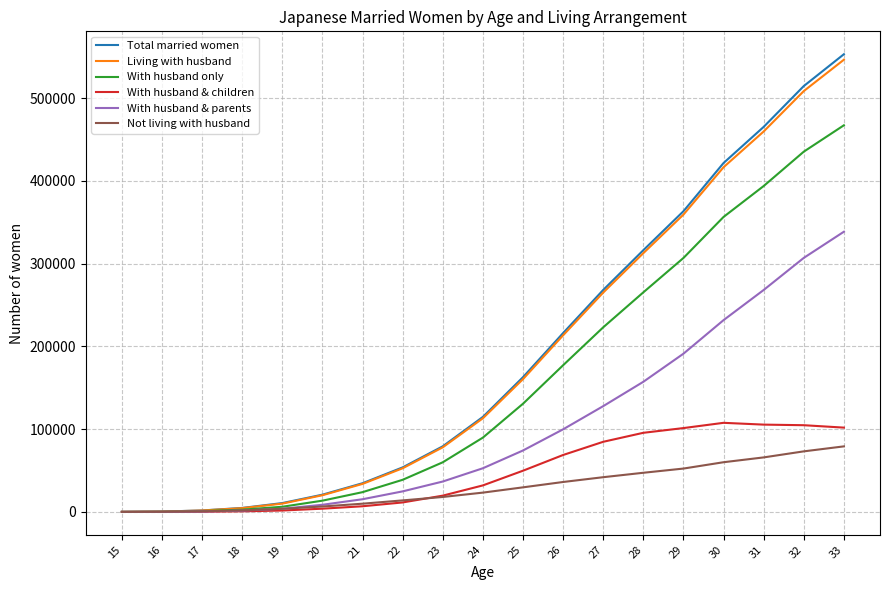

Is the value of Total married women at 27 greater than the value of With husband only at 20?

Yes